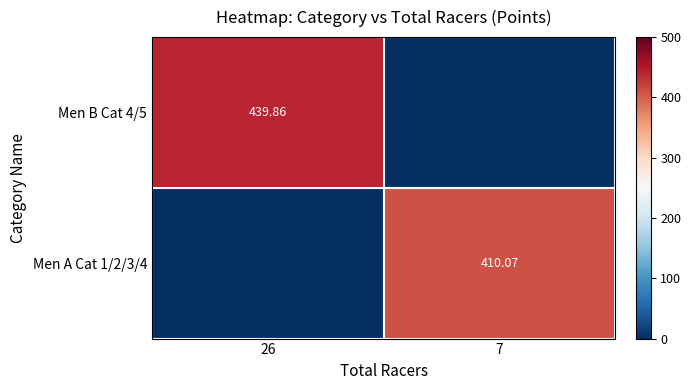

At which label does Men B Cat 4/5 reach its peak?

26